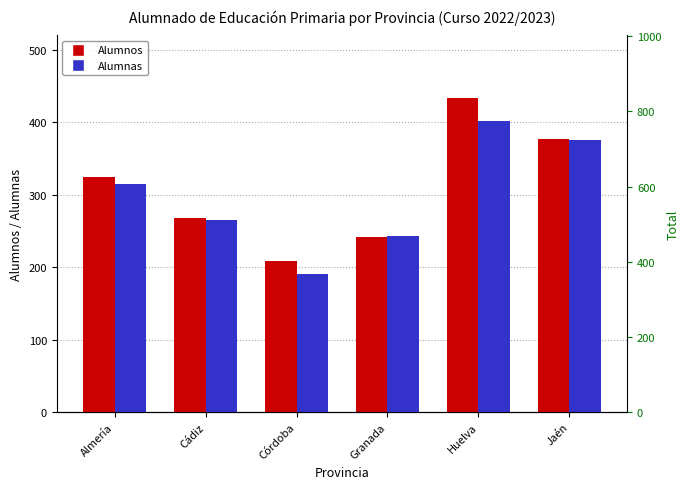

What is the difference between the maximum and minimum values in the Alumnos series?

225